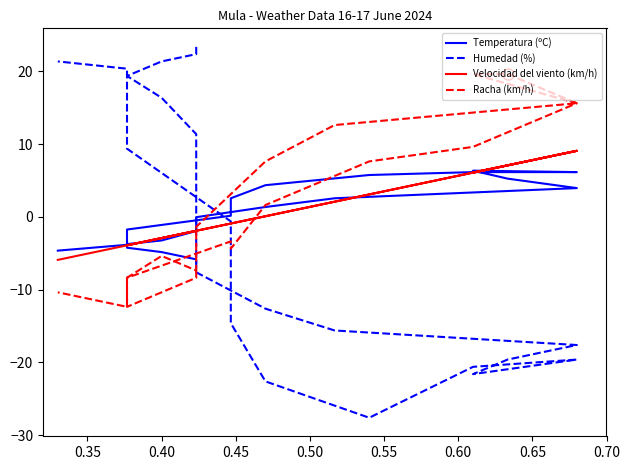

In Velocidad del viento (km/h), how many points are higher than both neighbors (excluding endpoints)?

2